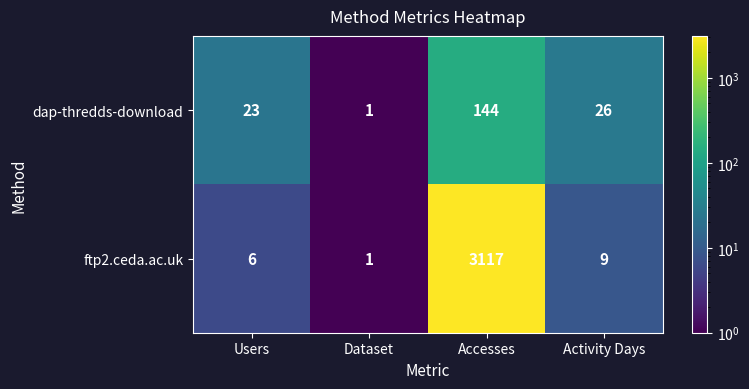

Which category has the lowest value in the ftp2.ceda.ac.uk series?

Dataset